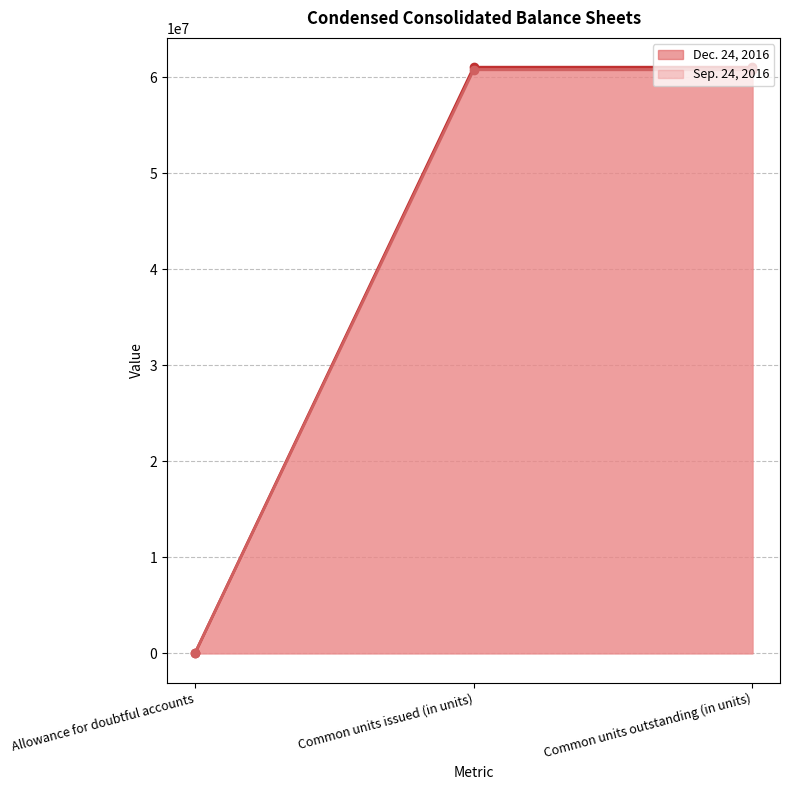

What are all the series names shown in the legend?

Dec. 24, 2016, Sep. 24, 2016